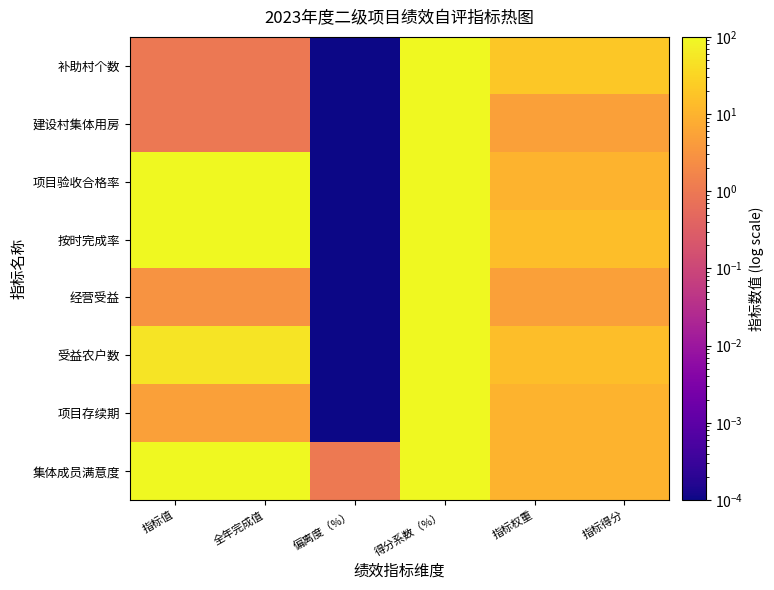

Which label corresponds to the largest value in the chart?

得分系数（%）